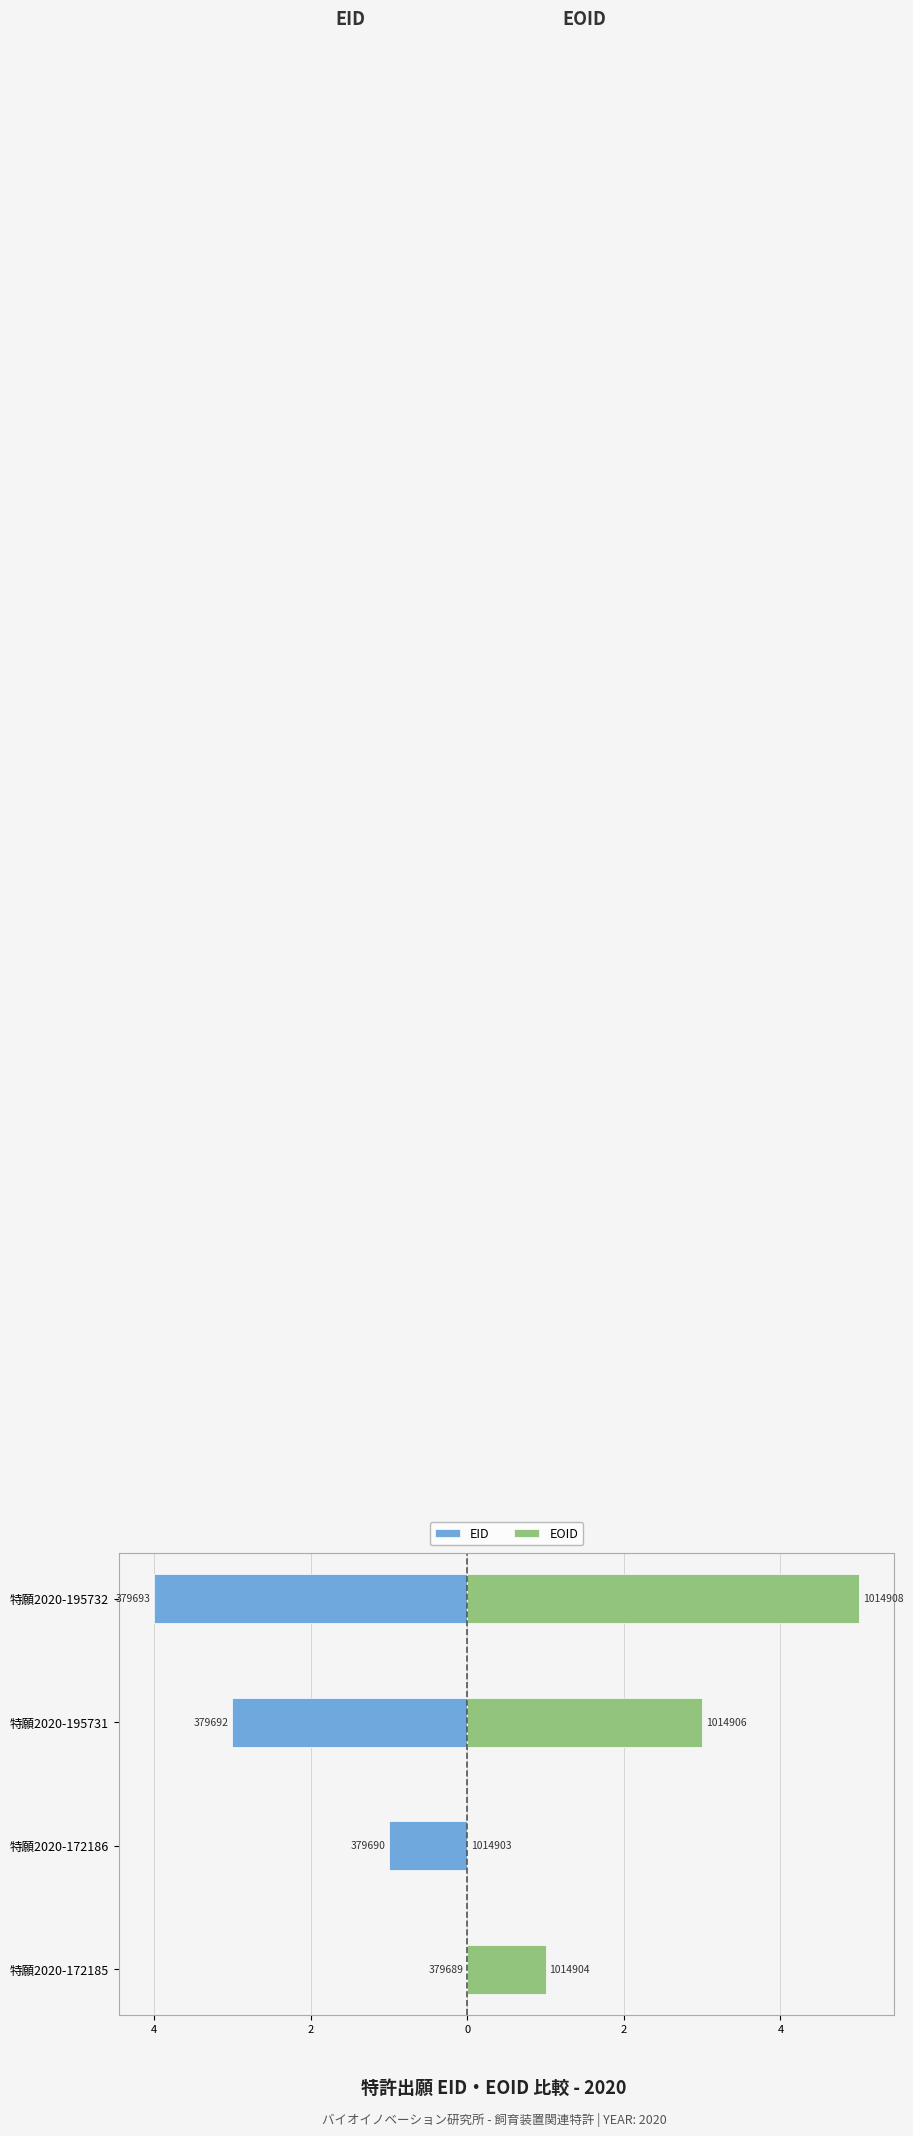

Read the EID value at 特願2020-172186.

-1